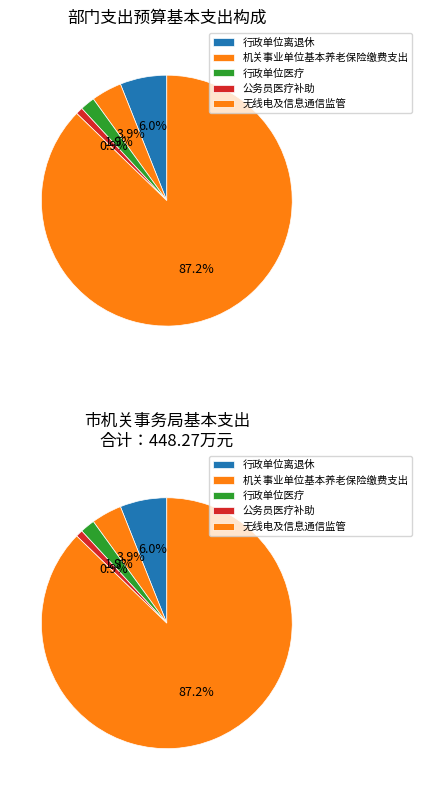

Rank the categories by value from highest to lowest.

无线电及信息通信监管, 行政单位离退休, 机关事业单位基本养老保险缴费支出, 行政单位医疗, 公务员医疗补助